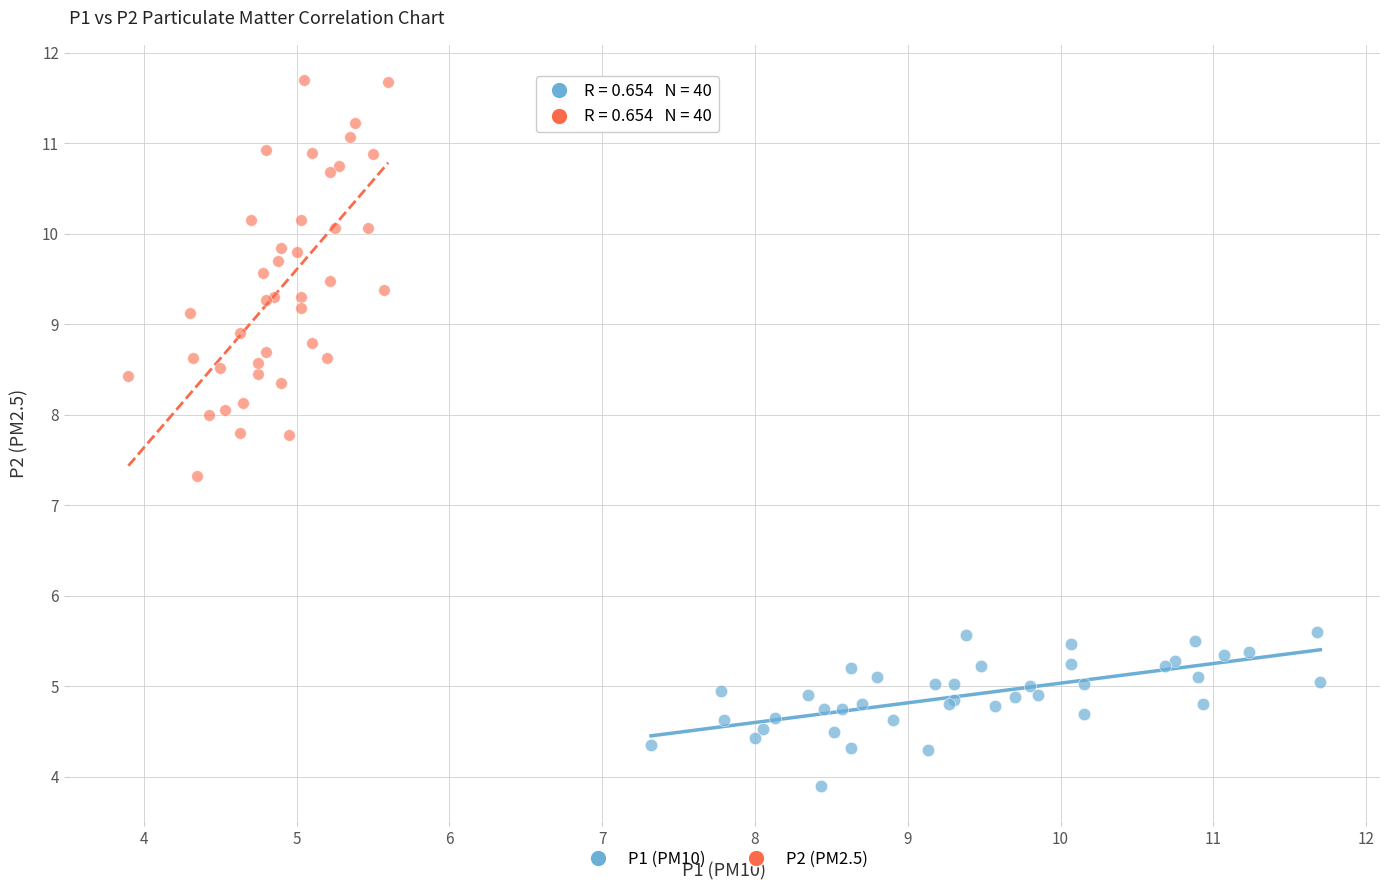

Which series has the widest spread of Y values?

P2 (PM2.5)